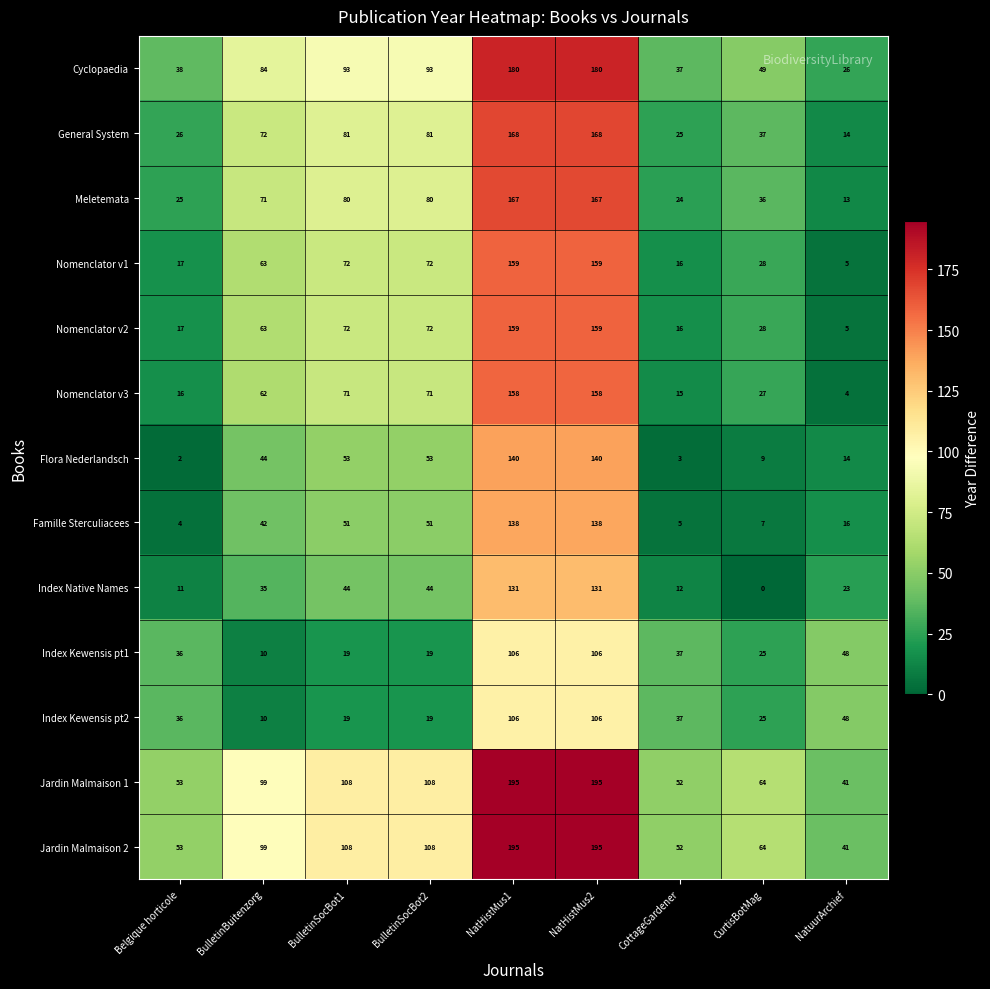

Count the number of data series in this chart.

13